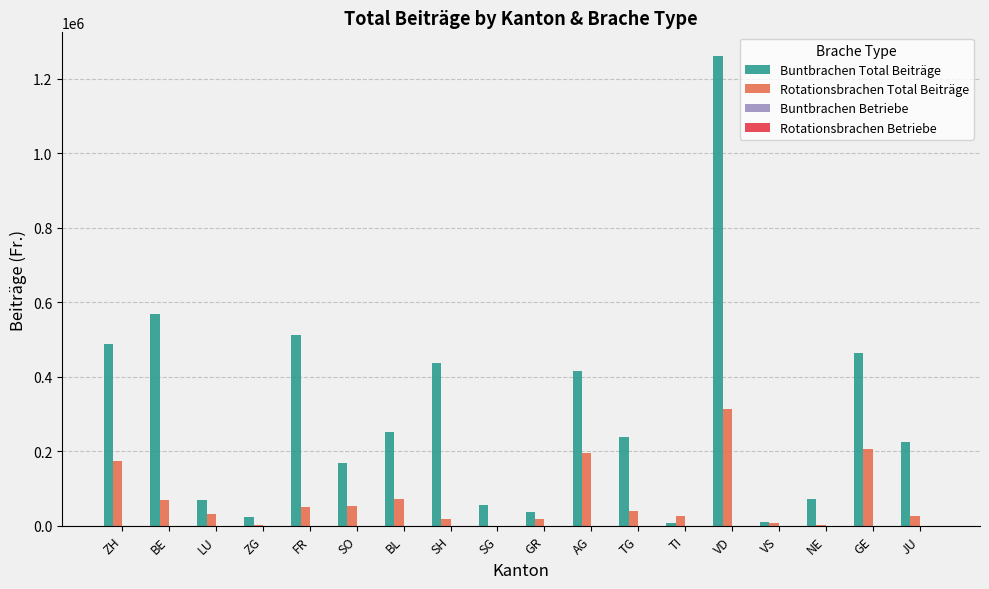

Which series has the largest total across all categories?

Buntbrachen Total Beiträge